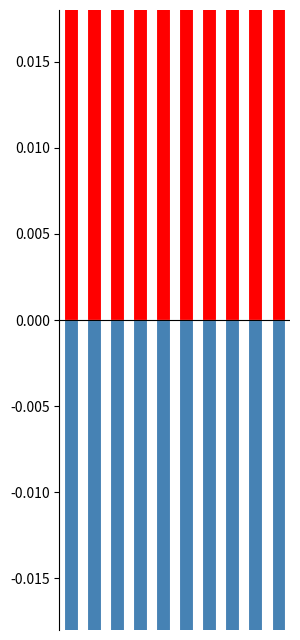

What is the smallest value displayed?

-0.2